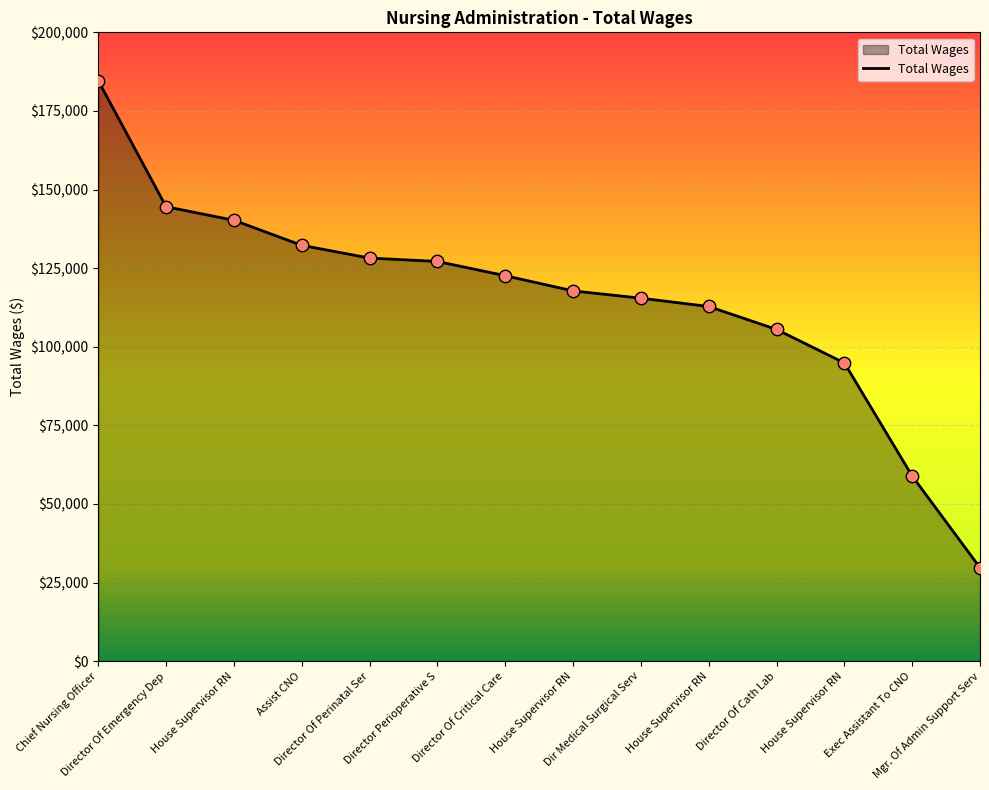

What is the ratio of the value at House Supervisor RN to the value at Director Of Emergency Dep?

0.7